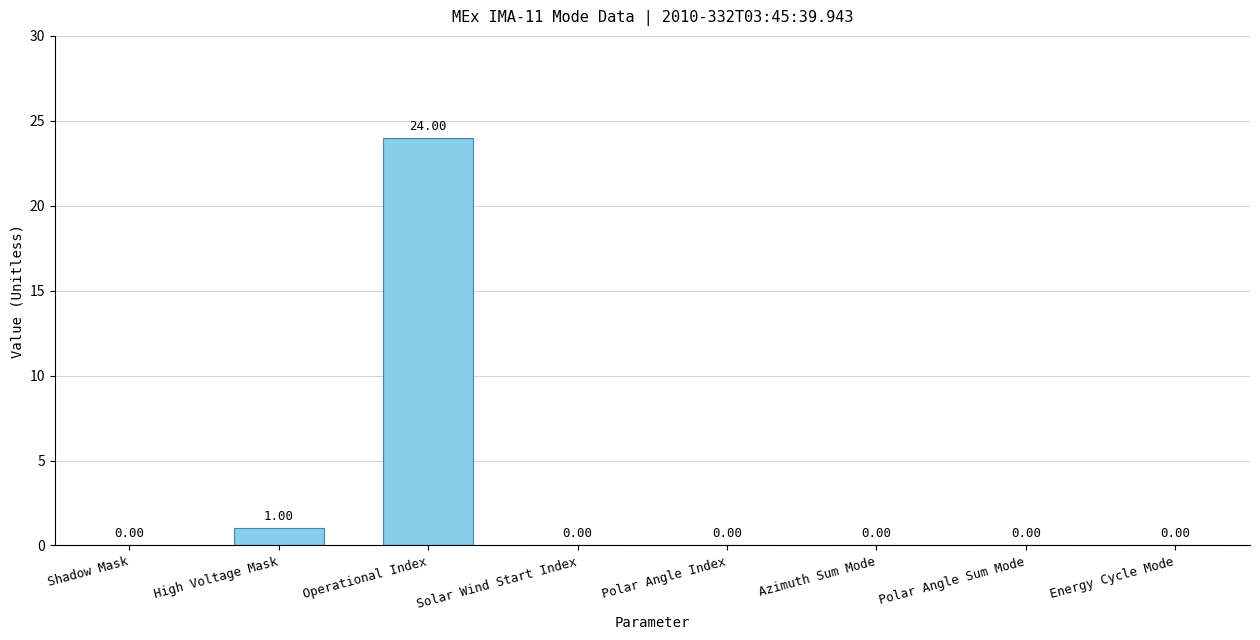

What is the sum of all values?

25